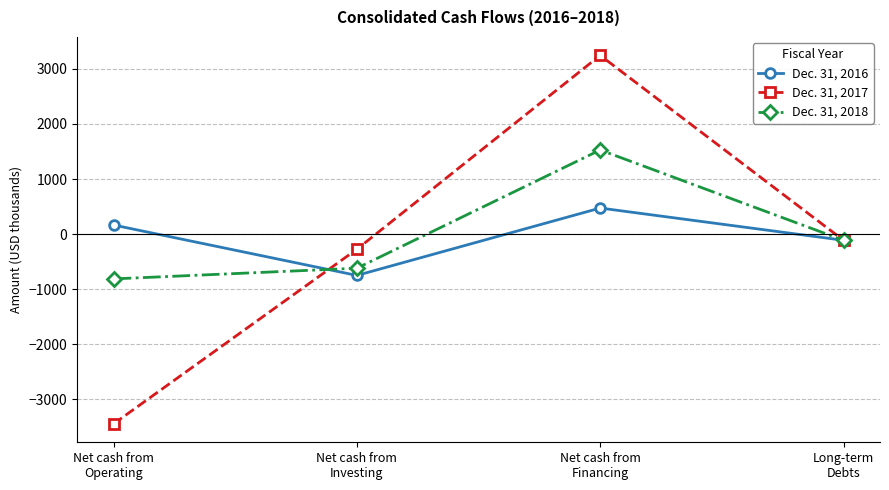

What are all the series names shown in the legend?

Dec. 31, 2016, Dec. 31, 2017, Dec. 31, 2018